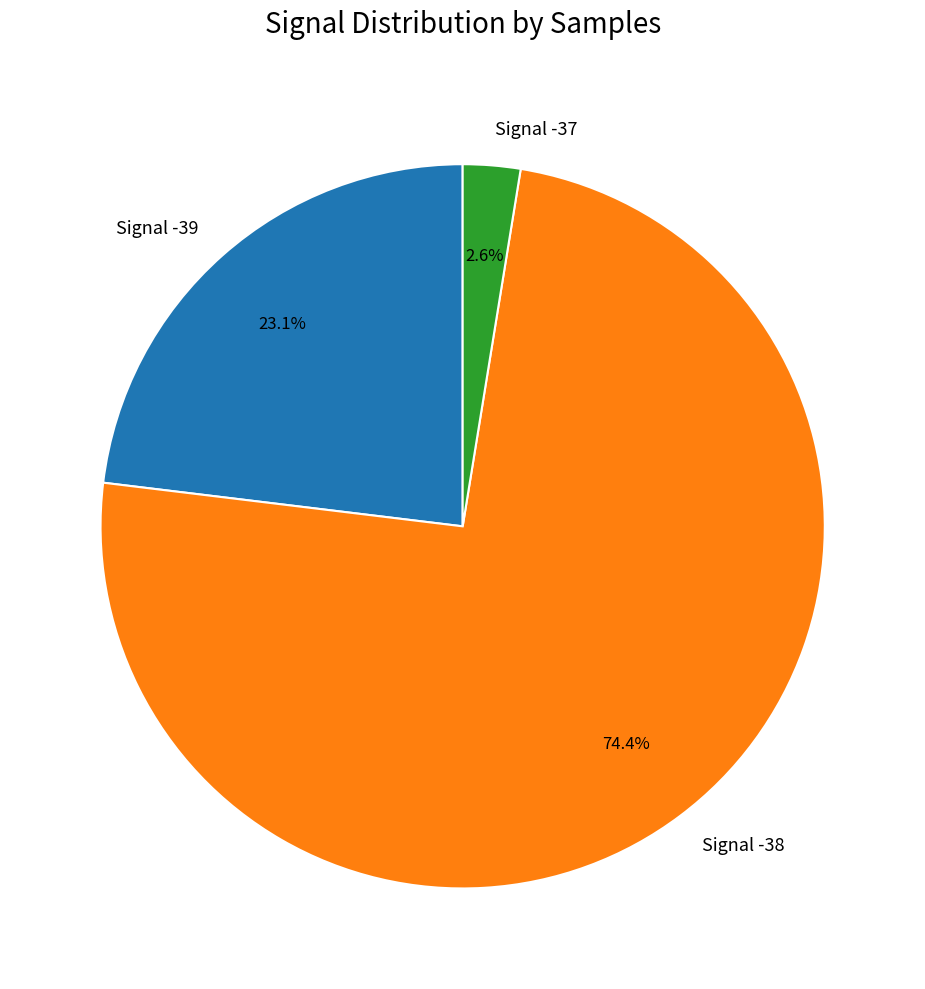

Does Signal -38 account for over 50% of the chart?

Yes